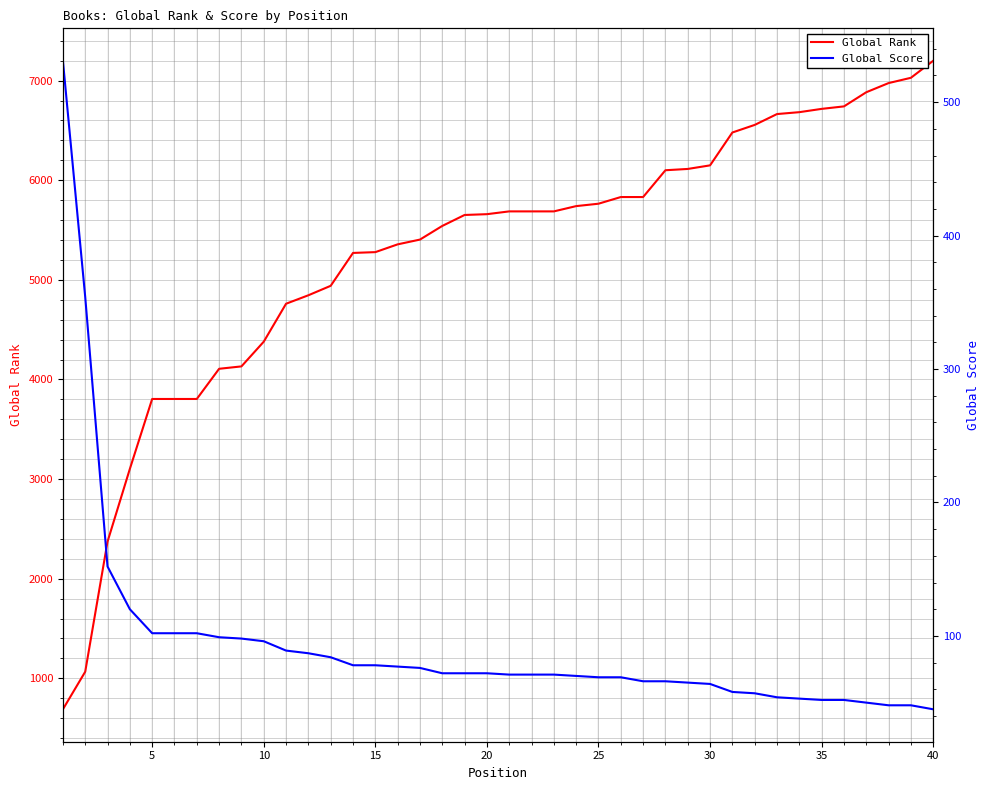

The value of Global Rank at 25 is 8365. True or false?

False